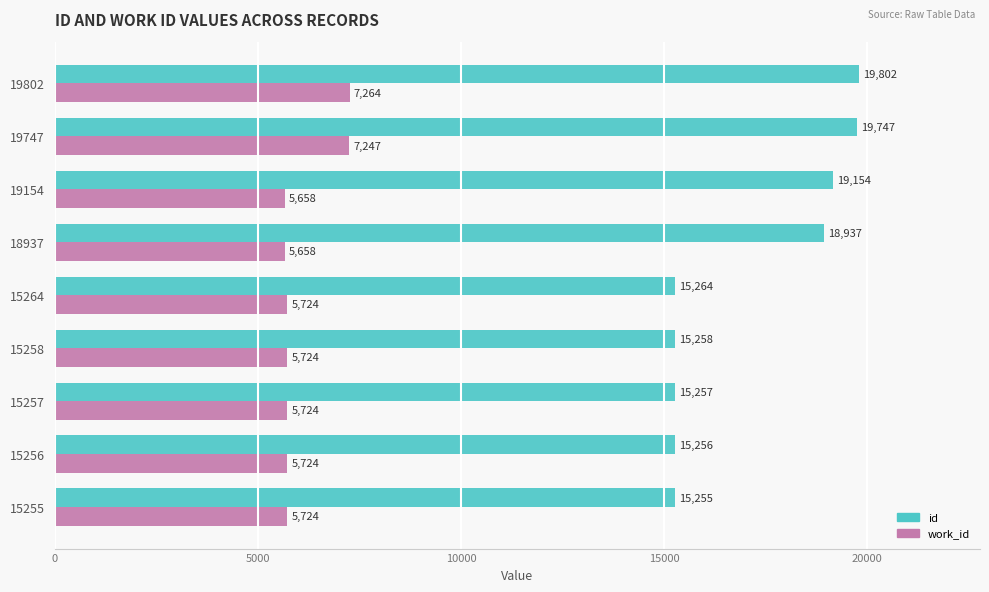

True or false: work_id has a value of 8512 at 15264.

False